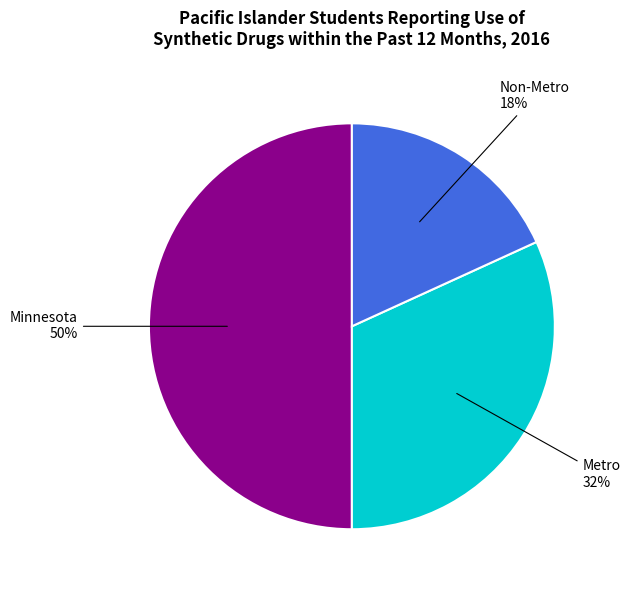

Between Metro and Non-Metro, which is larger?

Metro